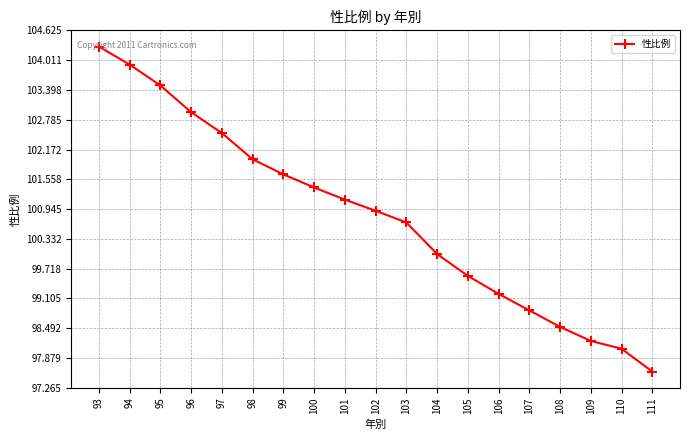

Reading left to right, transcribe all the data shown in this chart.

93=104.3	94=103.9	95=103.5	96=102.9	97=102.5	98=102.0	99=101.7	100=101.4	101=101.1	102=100.9	103=100.7	104=100.0	105=99.6	106=99.2	107=98.9	108=98.5	109=98.2	110=98.1	111=97.6